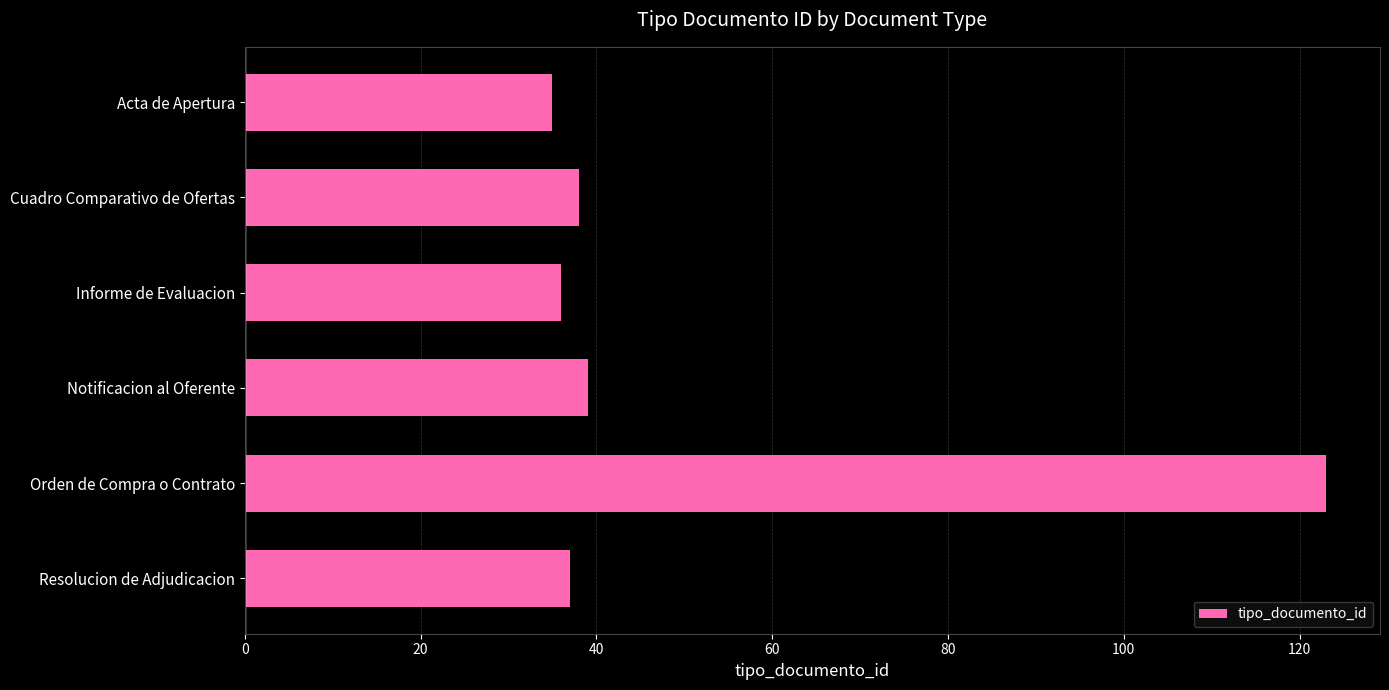

How many distinct data groups are displayed?

1